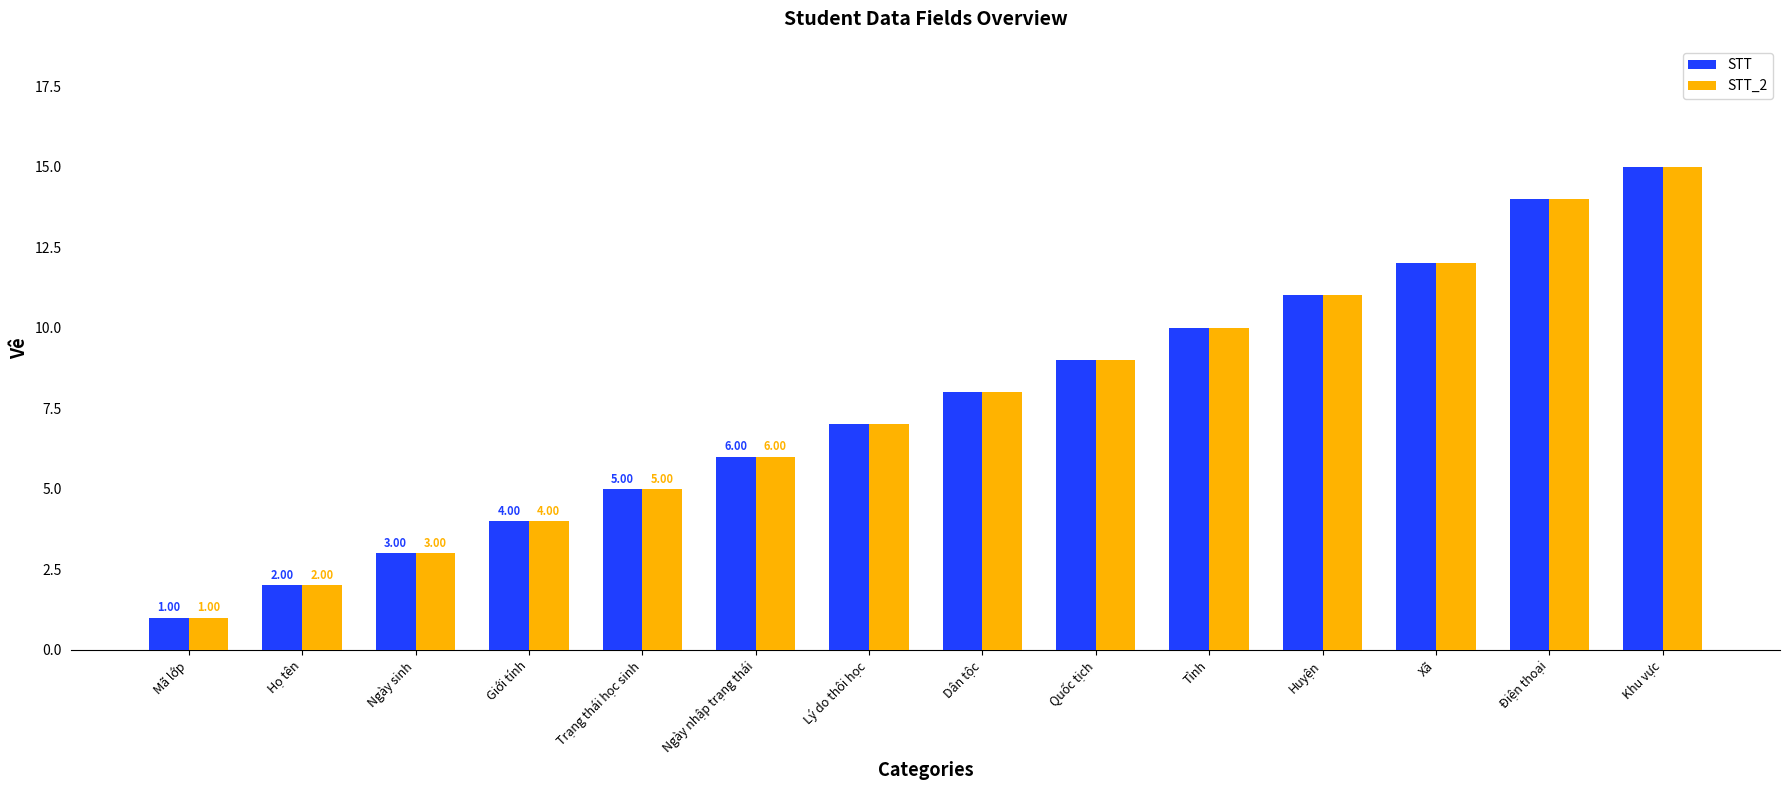

What is the value of the STT bar at the 9th from the left?

9